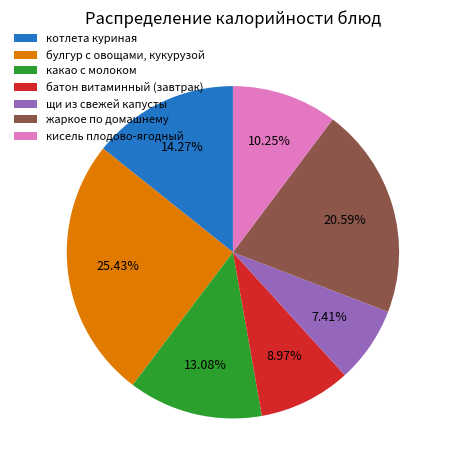

What is the smallest slice in the pie chart?

щи из свежей капусты